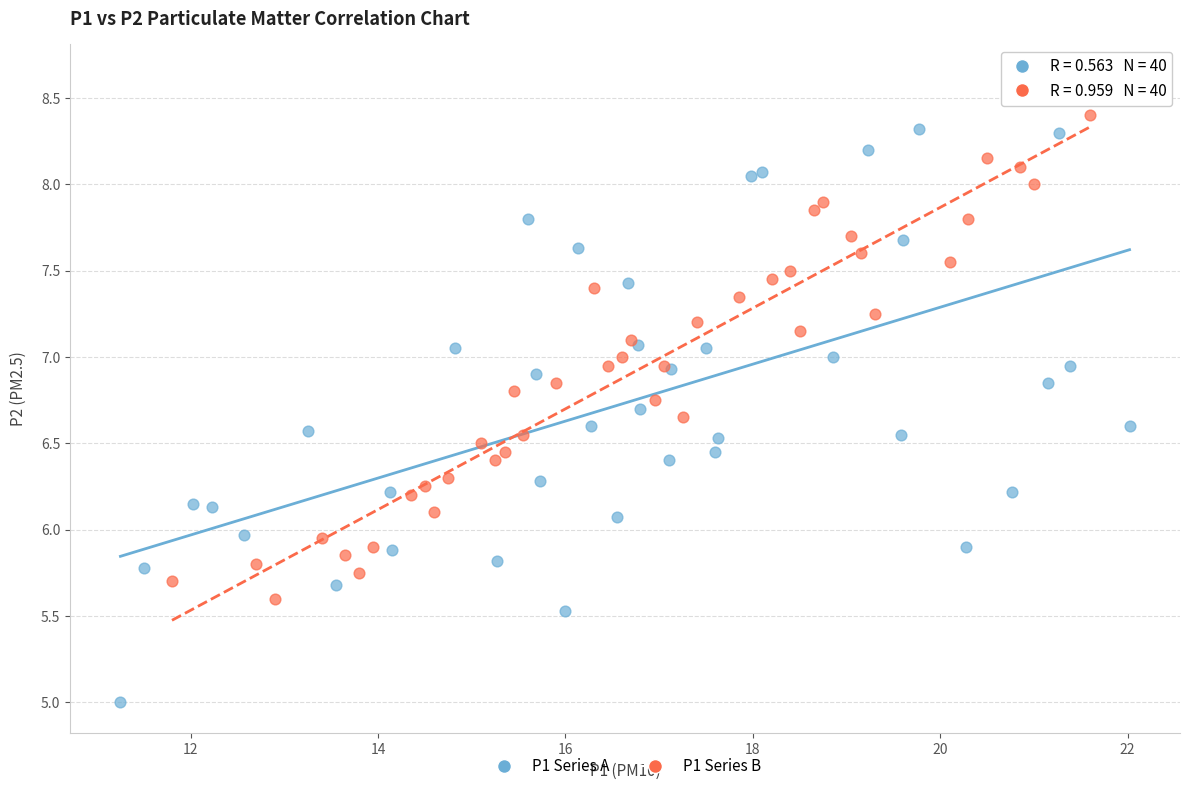

Which series contains the highest Y value?

P1 Series A